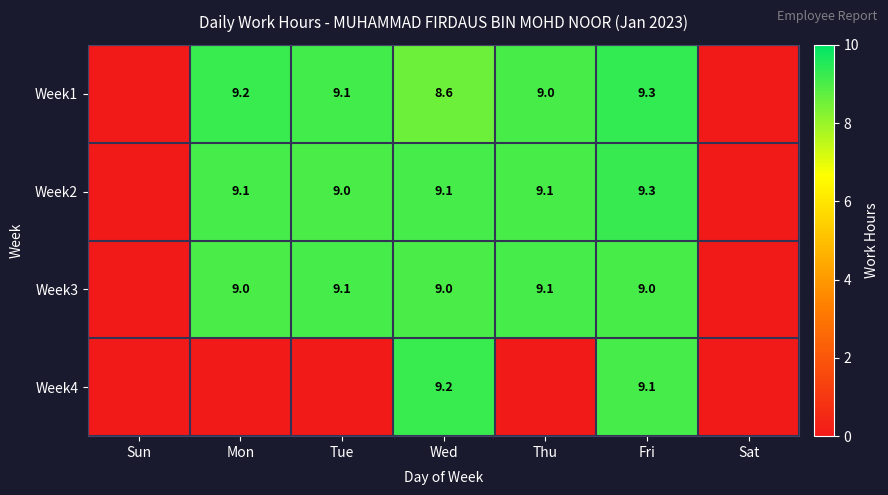

What is the total value across all series at Fri?

36.7